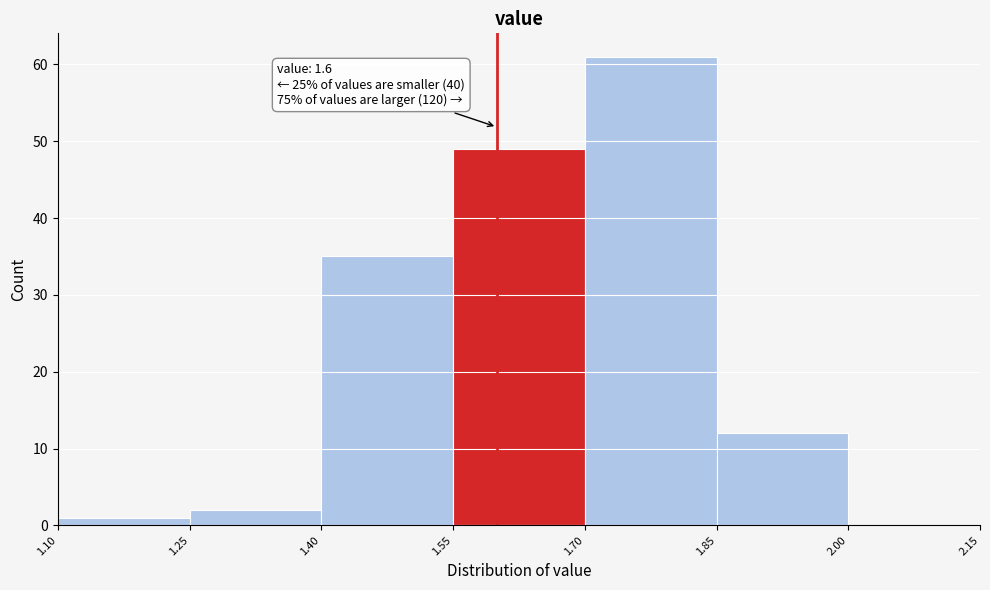

Which range on the x-axis has the tallest bar?

1.70 to 1.85